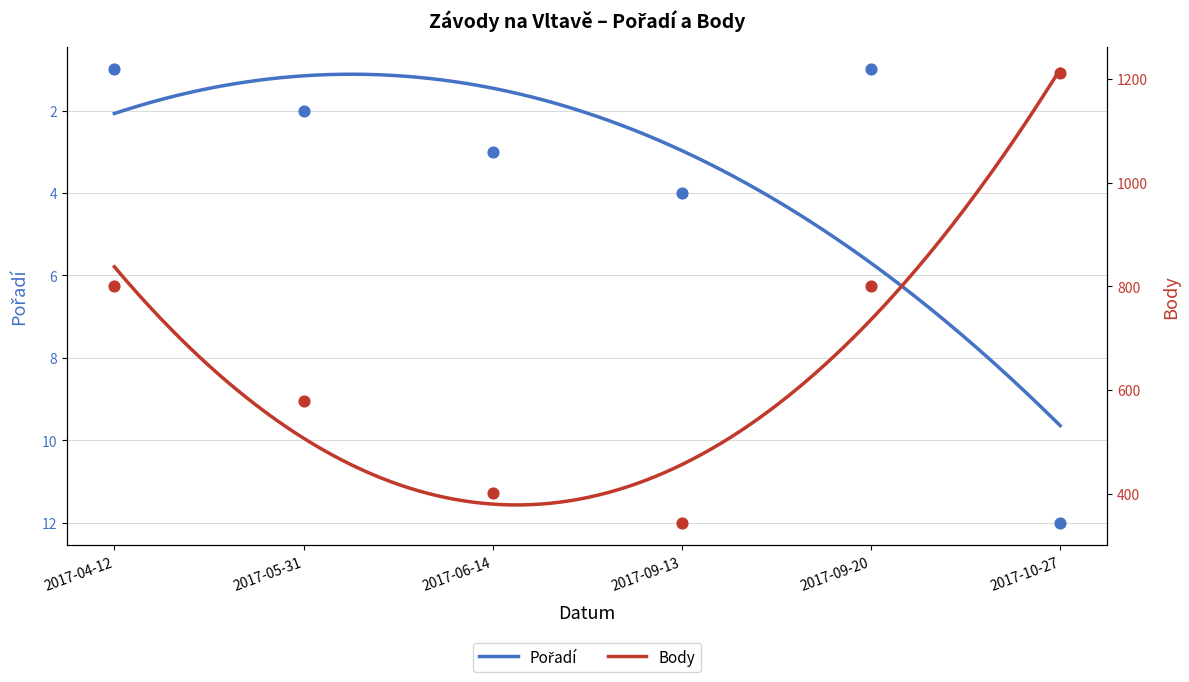

At how many categories does at least one series exceed 311?

6